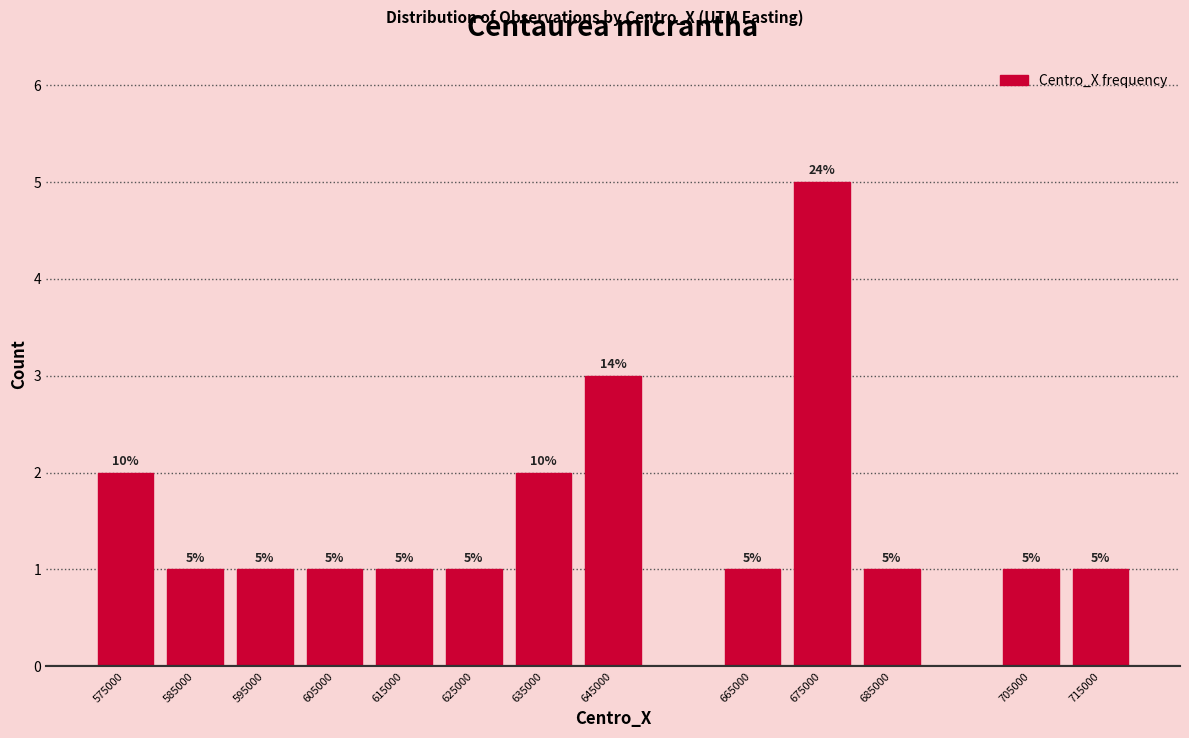

Reading right to left, what are all the values shown in this chart?

1	1	1	5	1	3	2	1	1	1	1	1	2